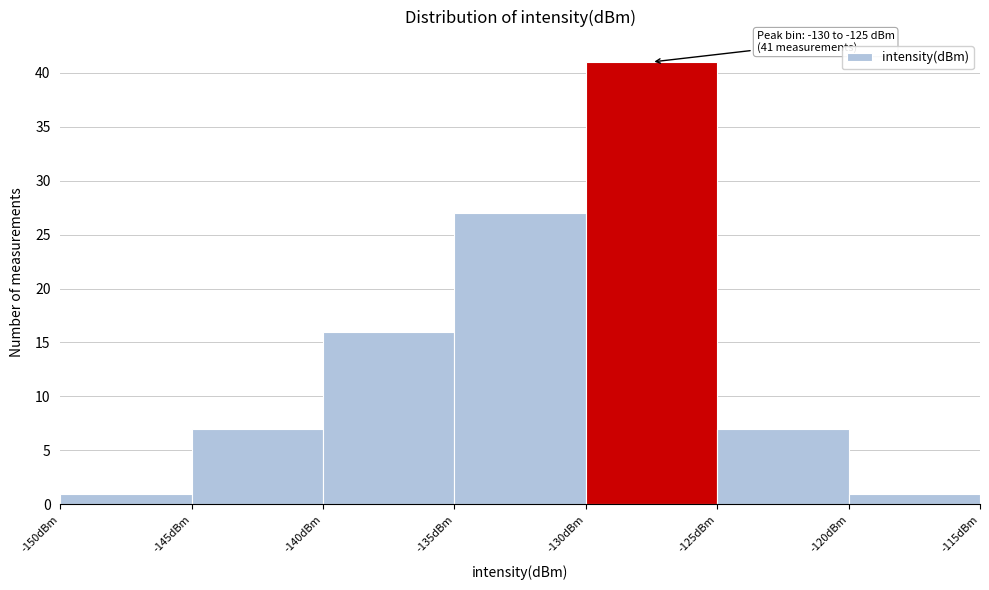

Over which range of the x-axis is the bar tallest?

-130 to -125